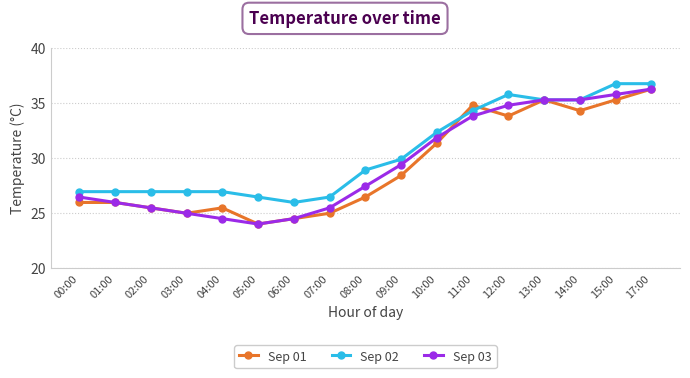

True or false: Sep 03 has more than 1 interior local peaks.

False